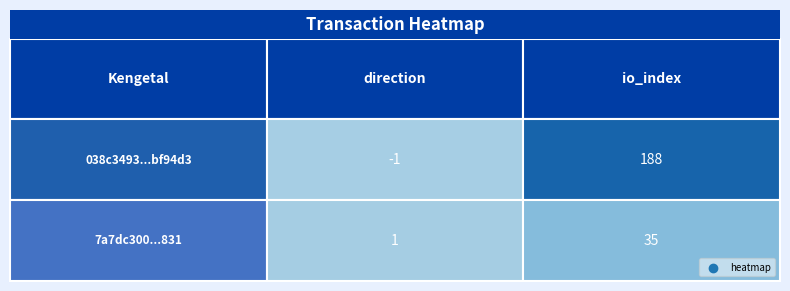

At which category is the sum across all series the highest?

io_index